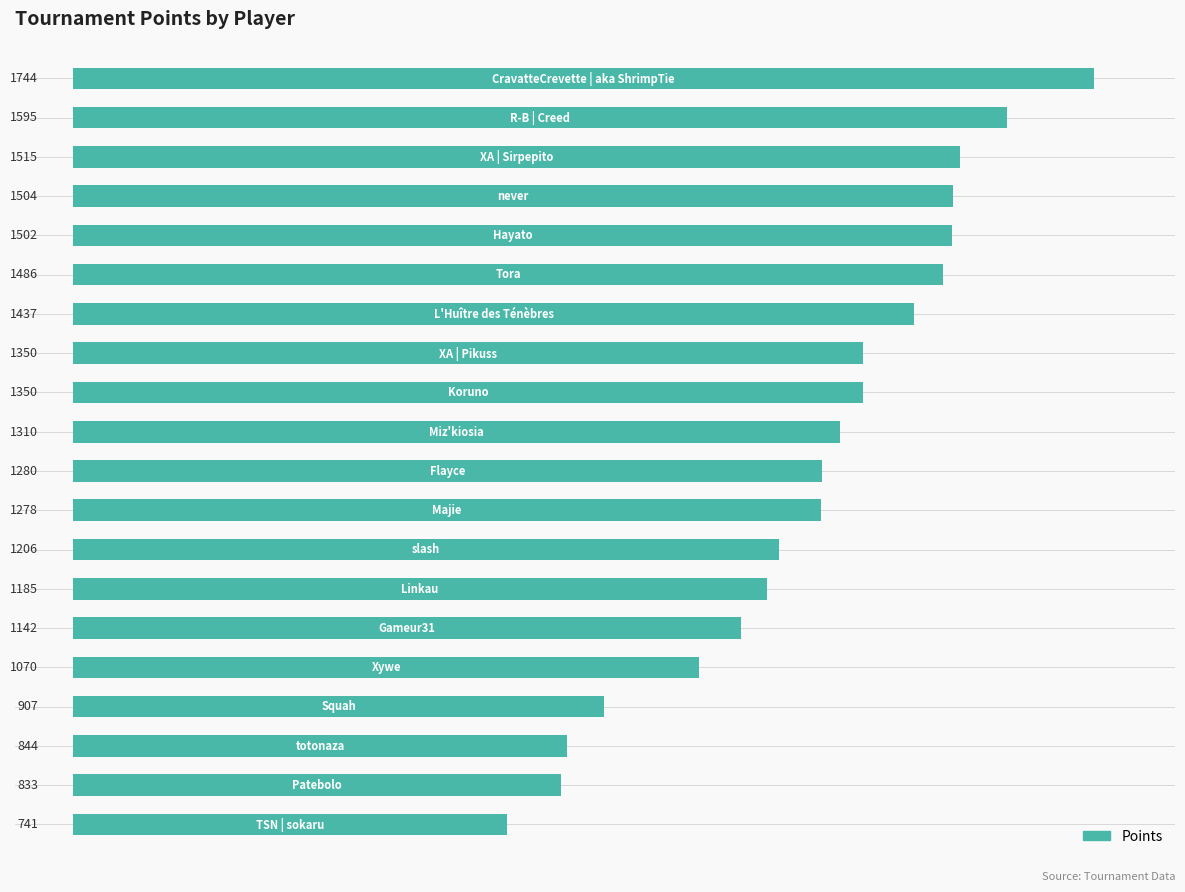

What is the difference between the maximum and second lowest values?

911